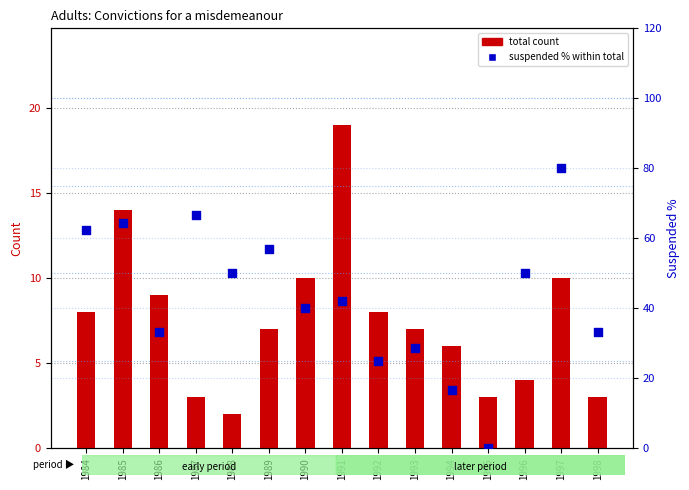

Is the value of total count at 1988 greater than the value of suspended % within total at 1992?

No